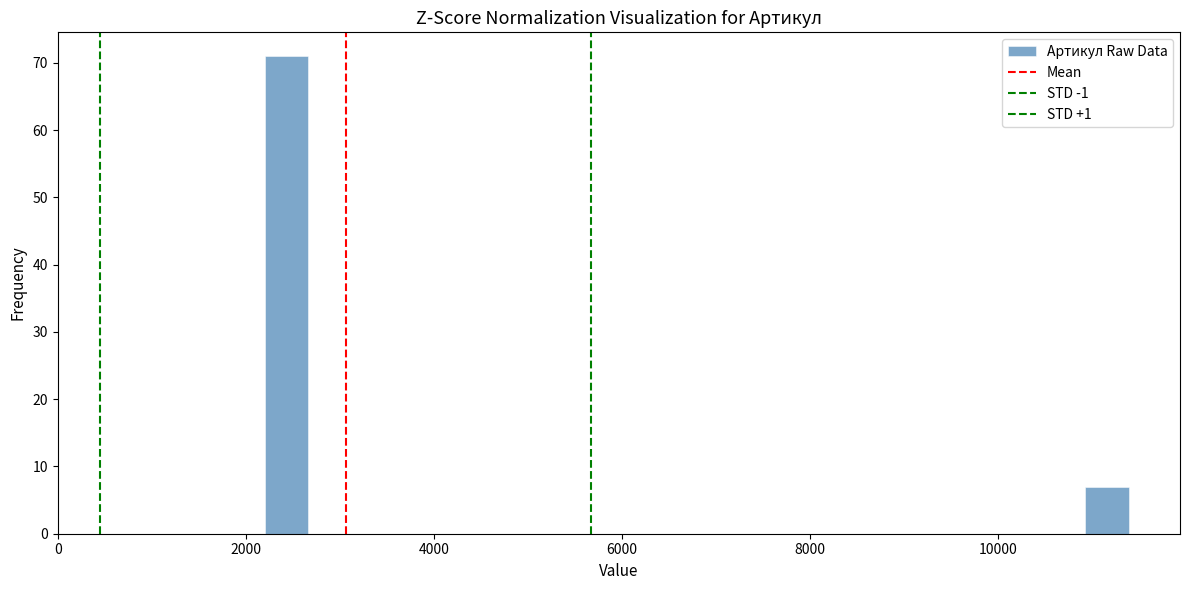

Read against the x-axis, roughly where is the centre of the tallest bar?

2400